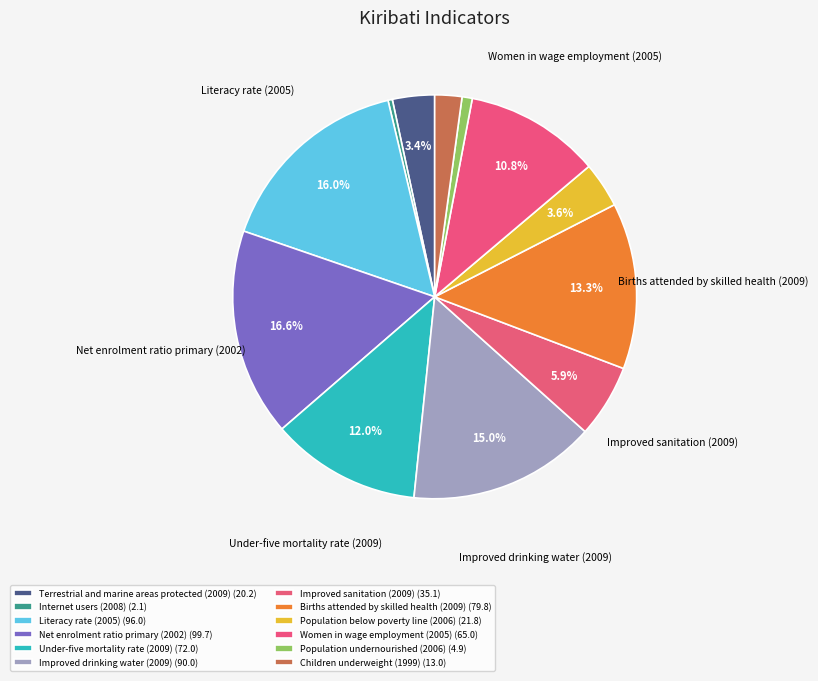

To the nearest percent, what is the difference between the Women in wage employment (2005) and Children underweight (1999) slice percentages?

9%